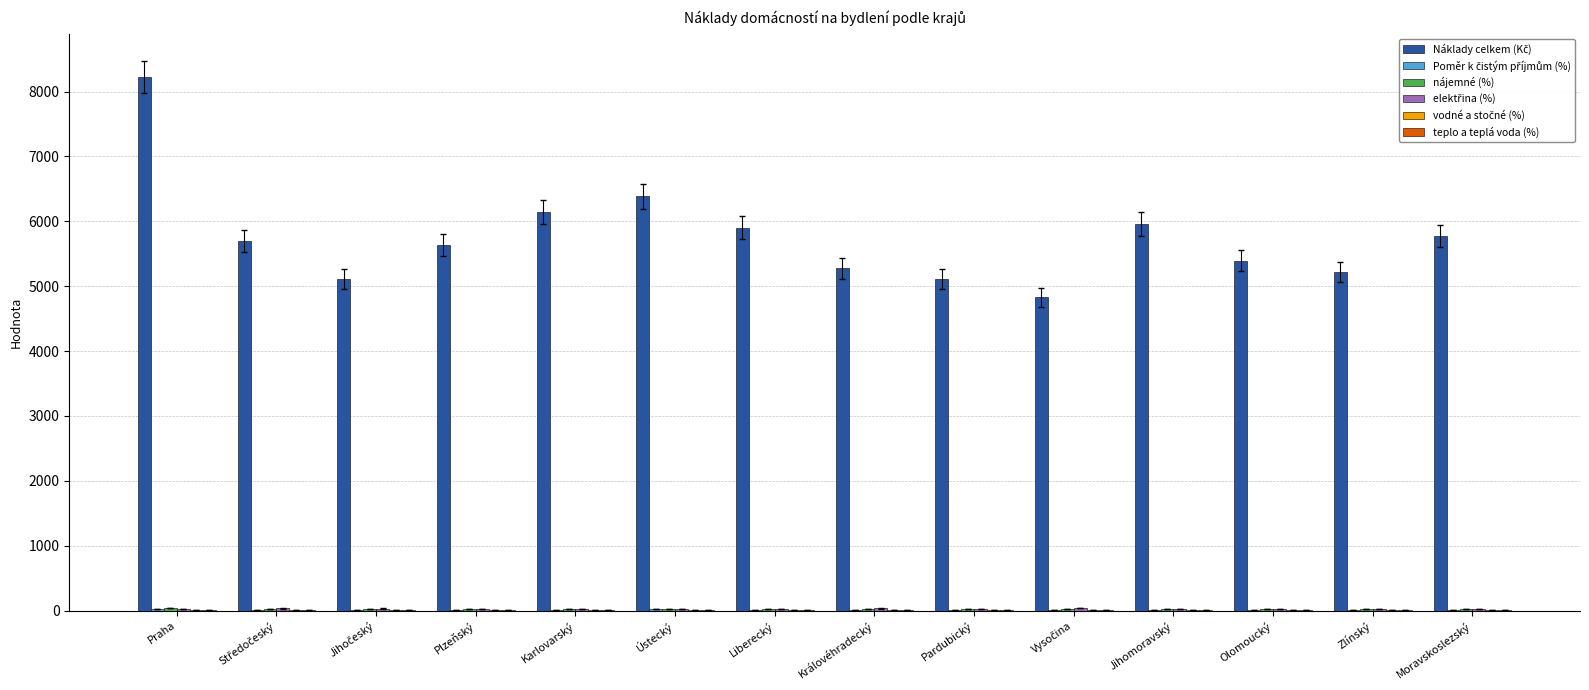

At which category does the chart reach its peak across all series?

Praha